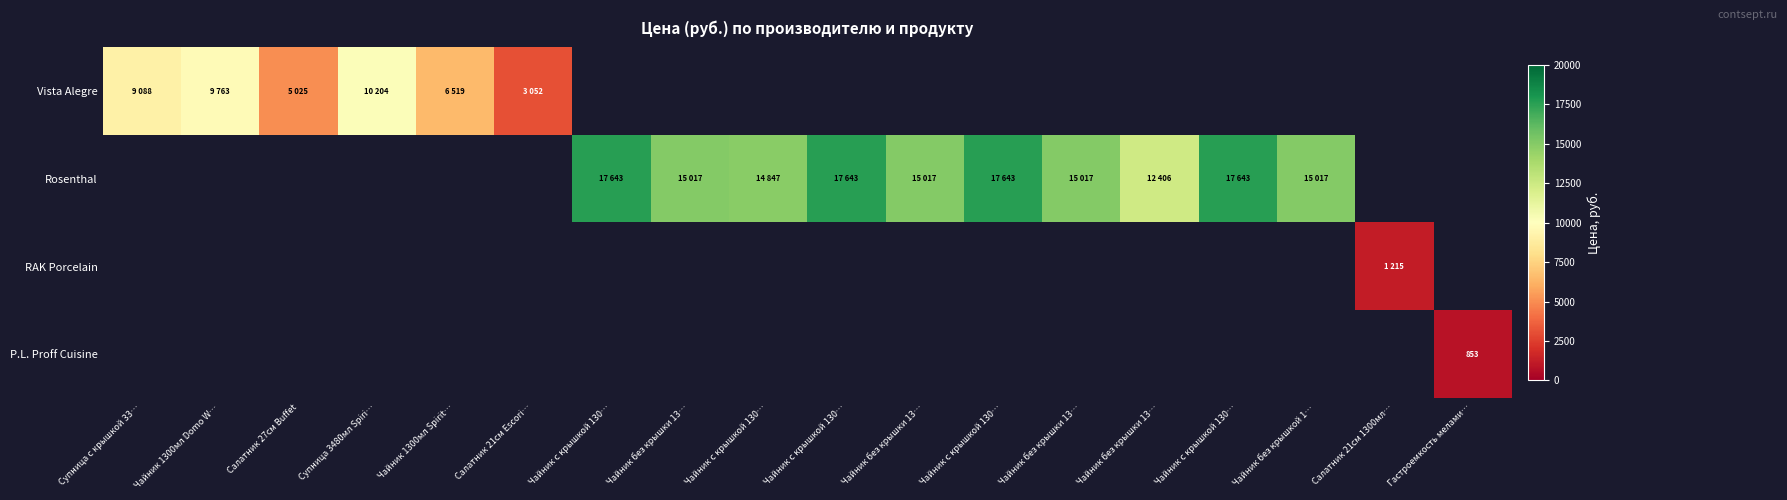

What is the sum of the Rosenthal values at Чайник с крышкой 130… and Чайник без крышки 13…?

32661.2